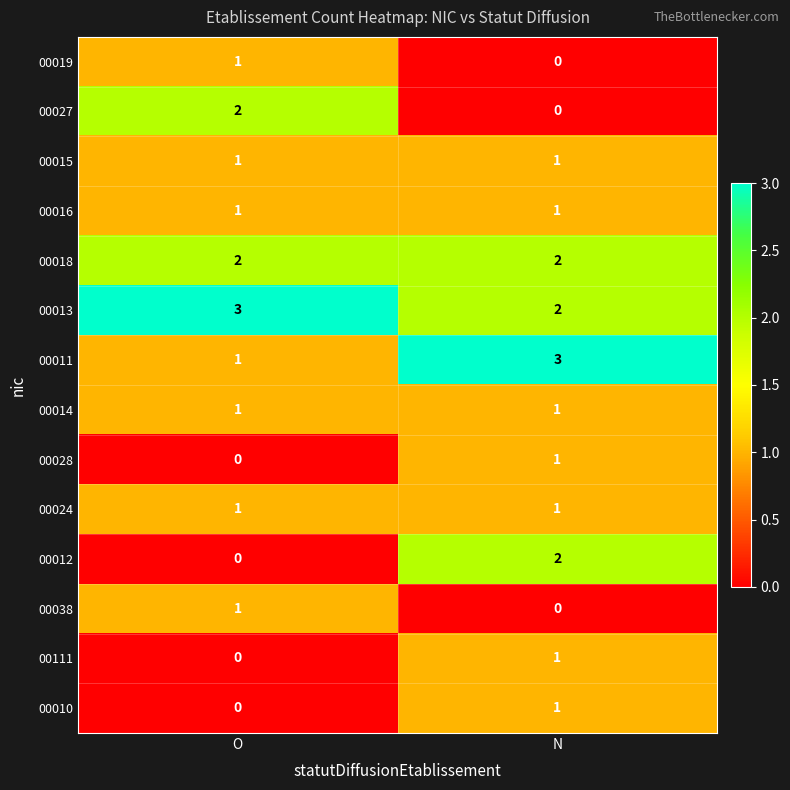

Reading left to right, transcribe all the data shown in this chart.

00019: 1	0
00027: 2	0
00015: 1	1
00016: 1	1
00018: 2	2
00013: 3	2
00011: 1	3
00014: 1	1
00028: 0	1
00024: 1	1
00012: 0	2
00038: 1	0
00111: 0	1
00010: 0	1